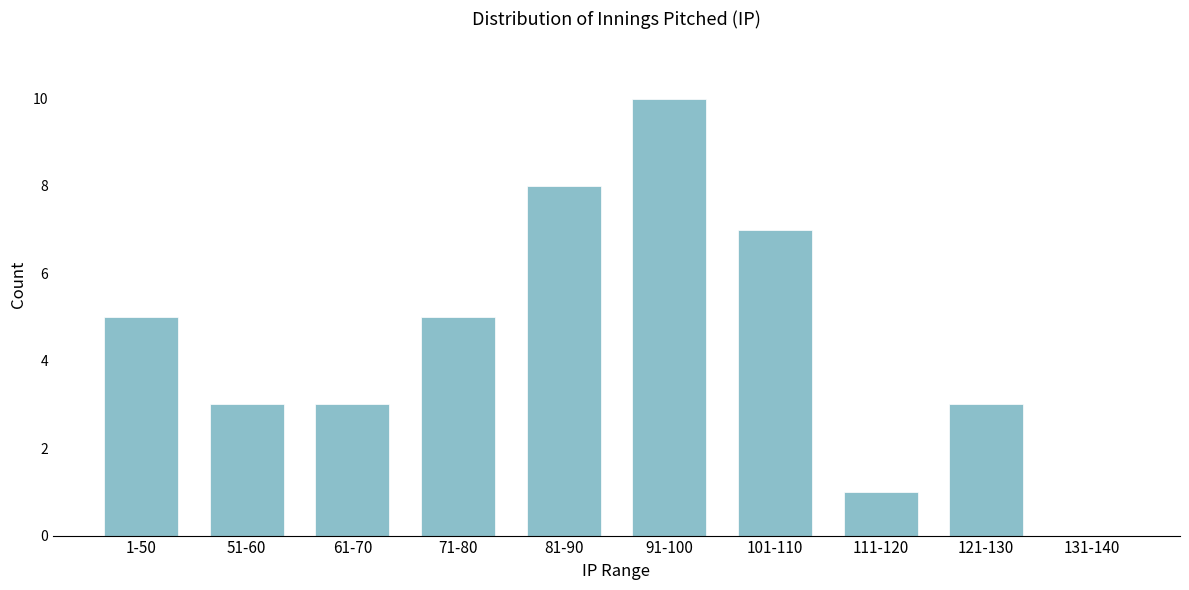

Reading left to right, what are all the values shown in this chart?

1-50=5	51-60=3	61-70=3	71-80=5	81-90=8	91-100=10	101-110=7	111-120=1	121-130=3	131-140=0